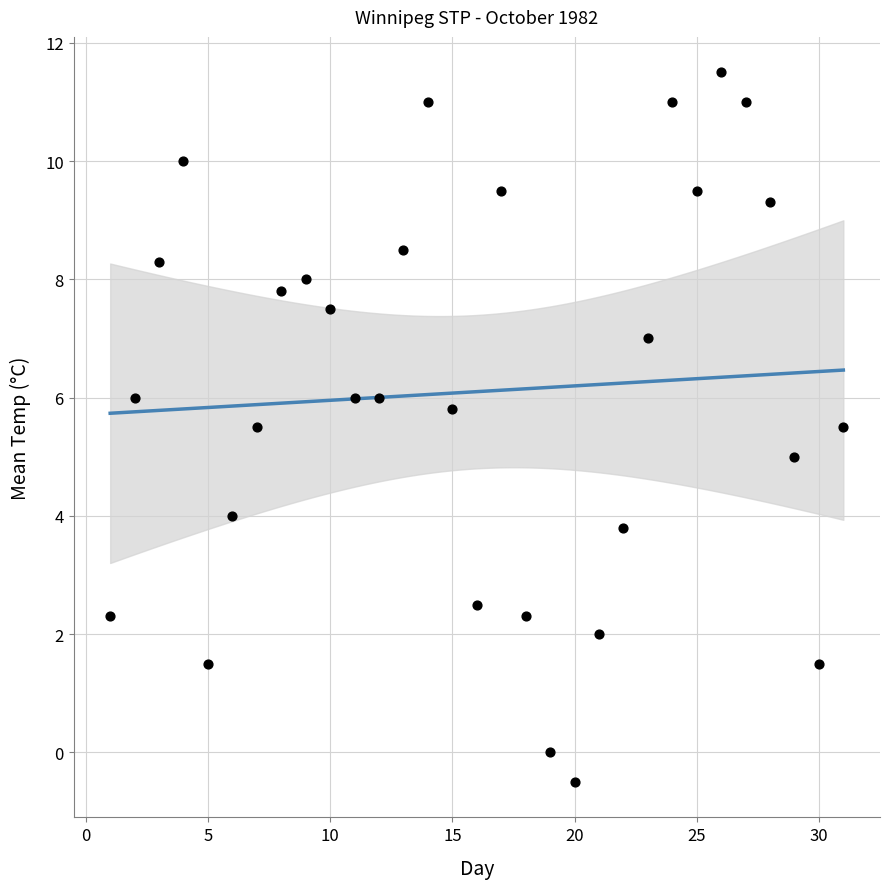

What is the range of X values (max minus min)?

30.0